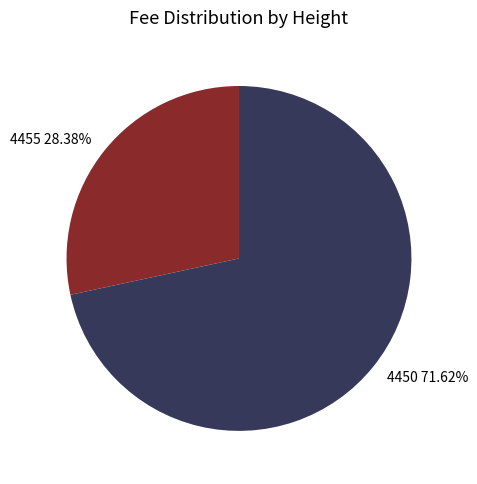

What is the ratio of the value at 4450 to the value at 4455?

2.5